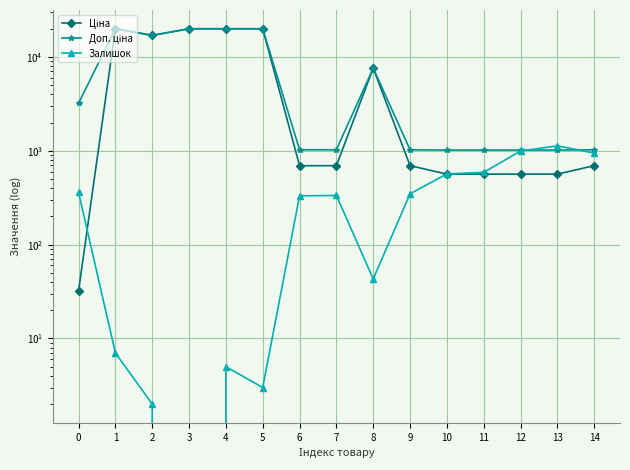

At which category is the sum across all series the highest?

1